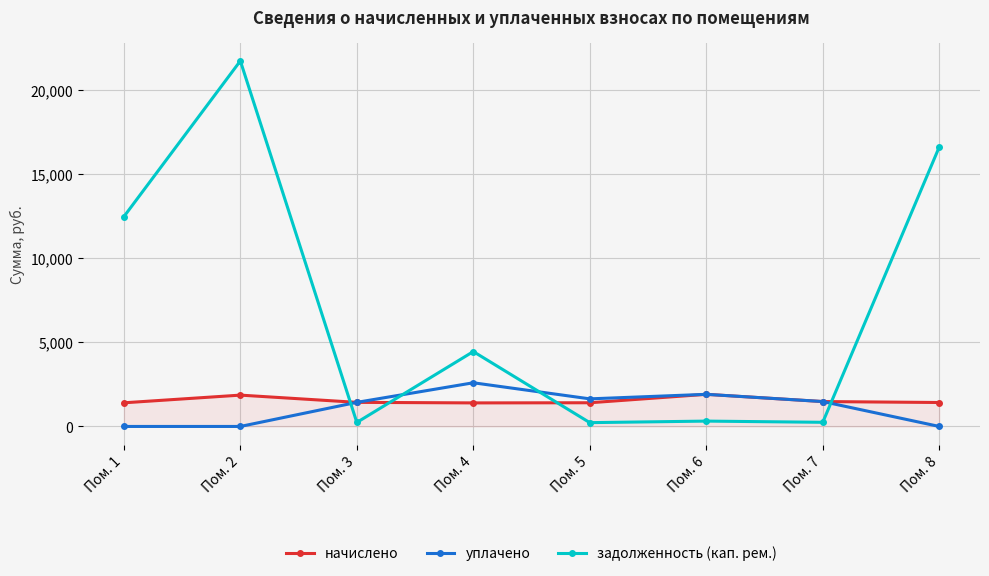

At which label is задолженность (кап. рем.) closest to 10993?

Пом. 1